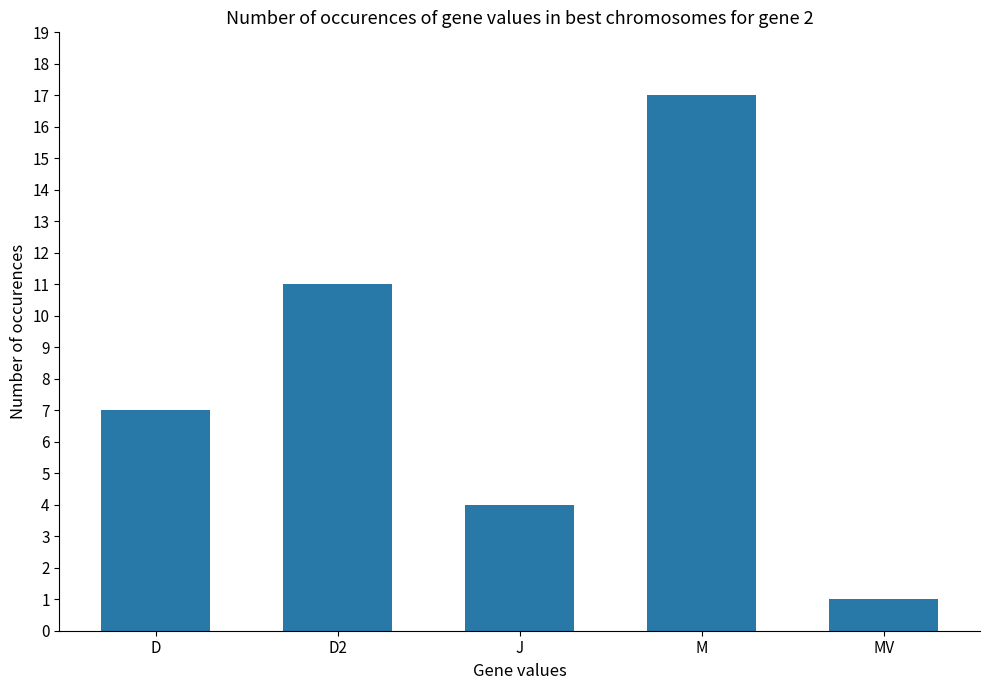

Approximately how many times larger is the value at J compared to D2?

0.4